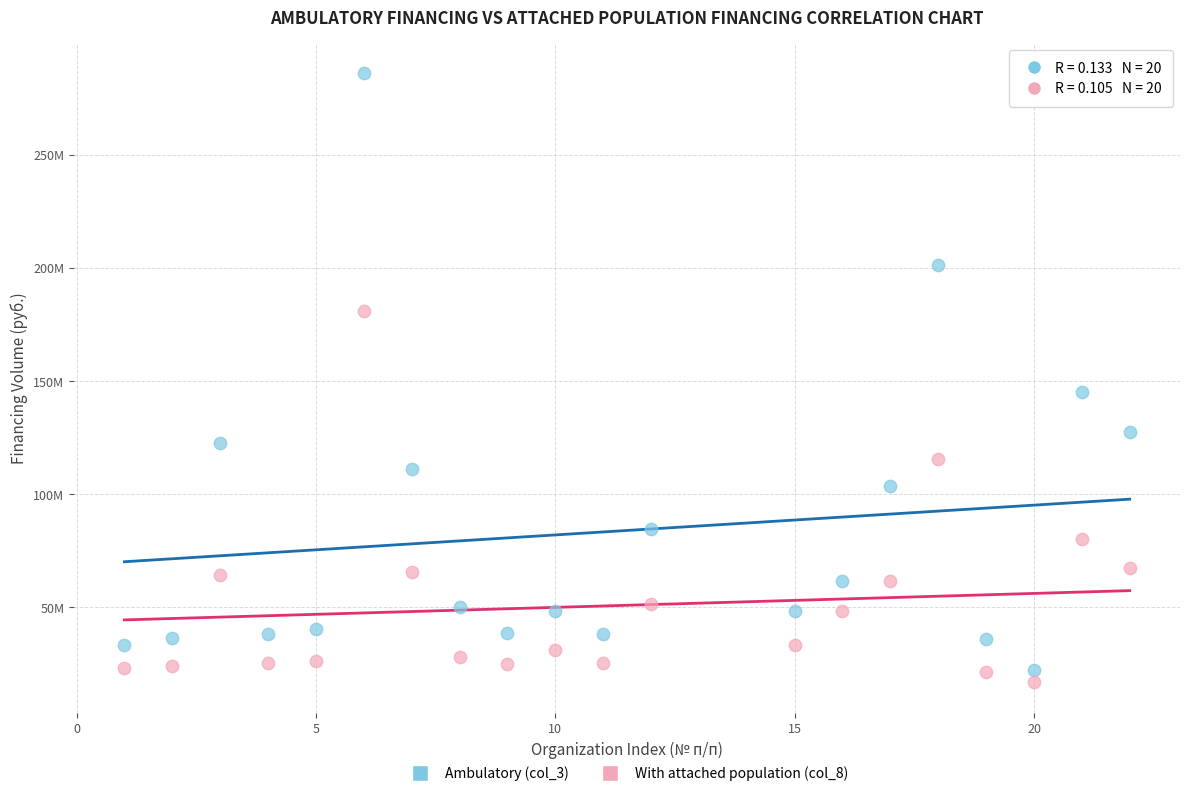

Which series has the widest spread of Y values?

Ambulatory (col_3)